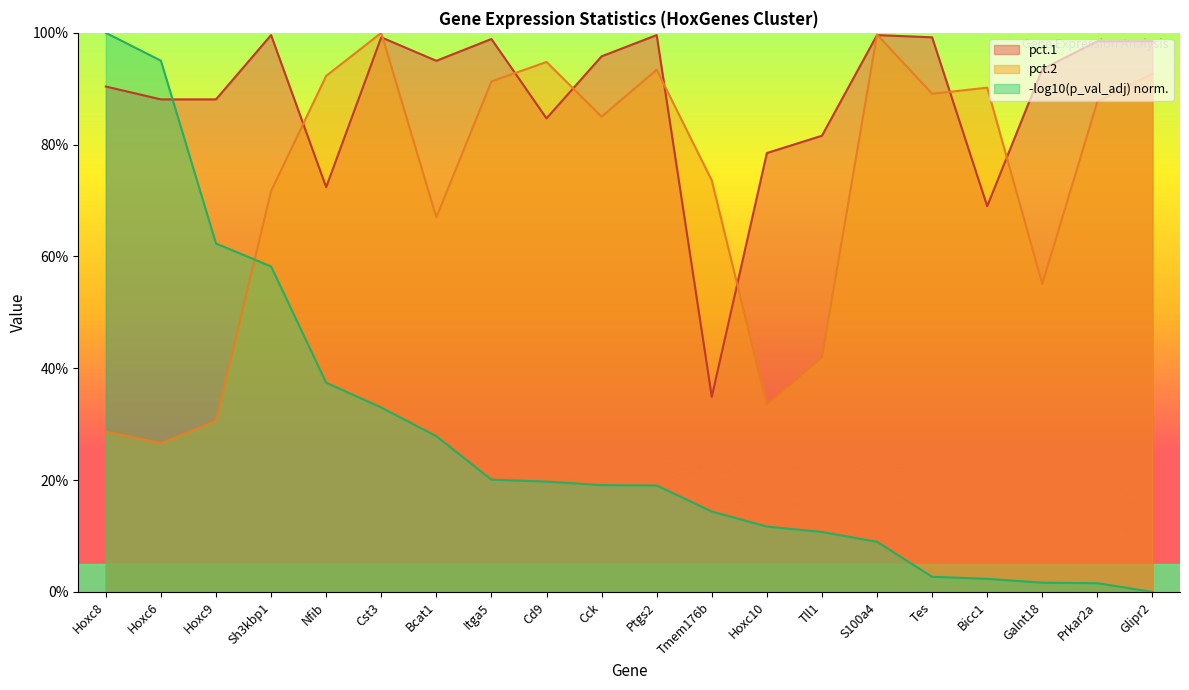

True or false: pct.1 and pct.2 intersect in this chart.

True